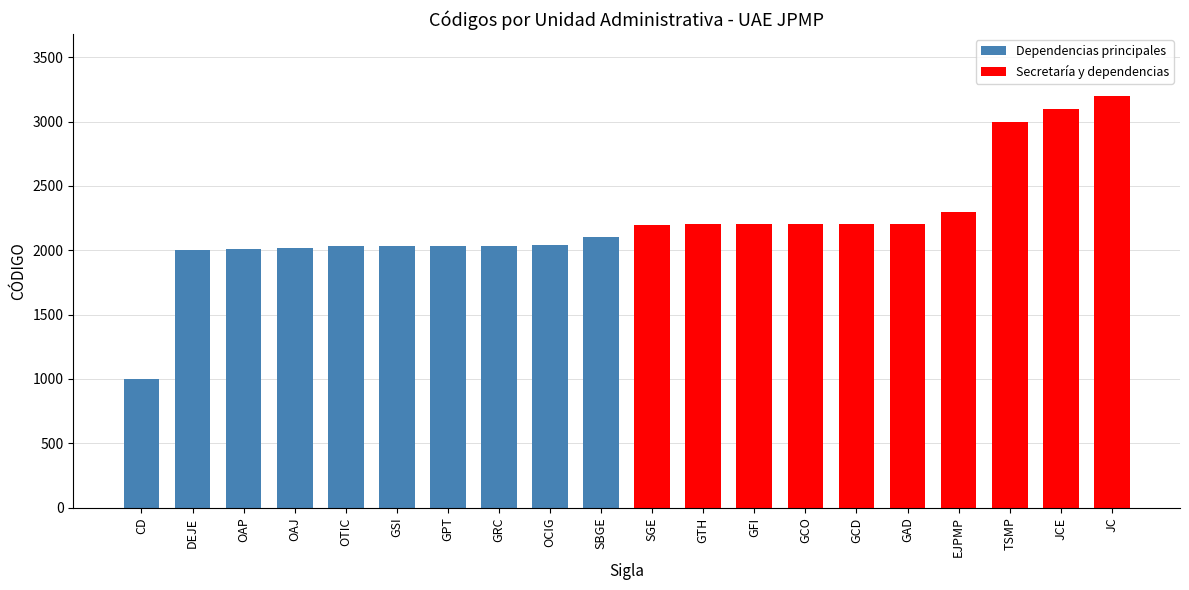

Are the bars horizontal?

No